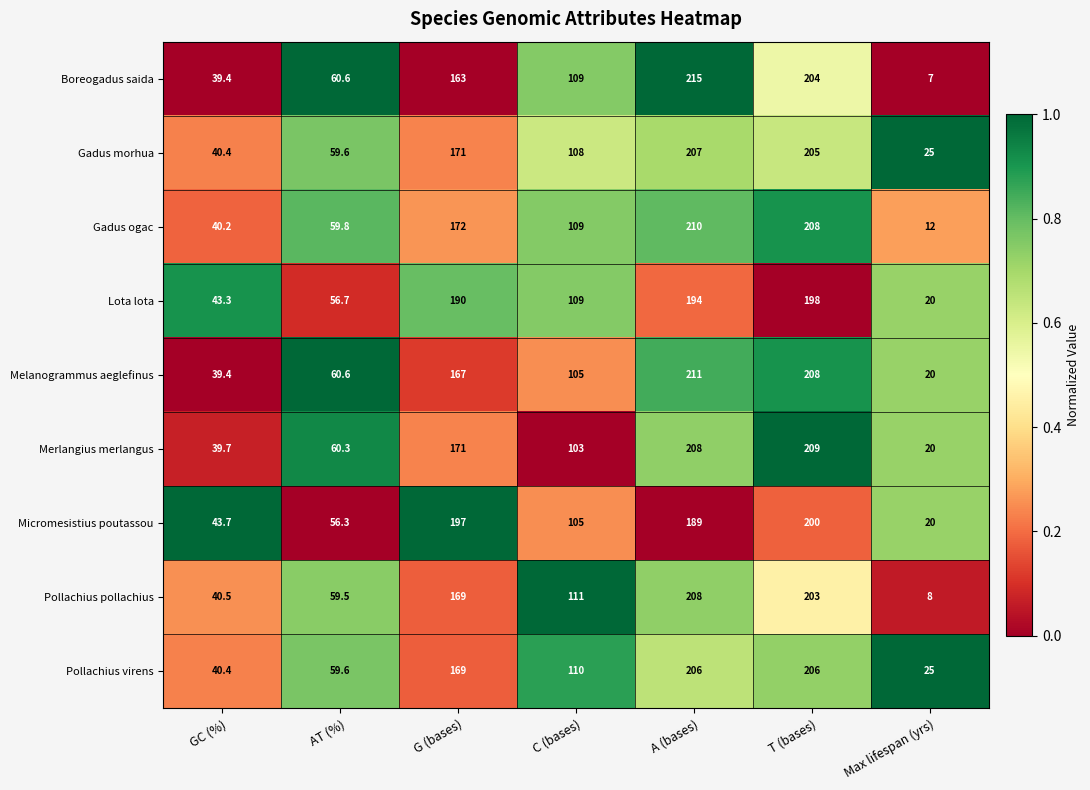

What is the total value across all series at Max lifespan (yrs)?

157.0